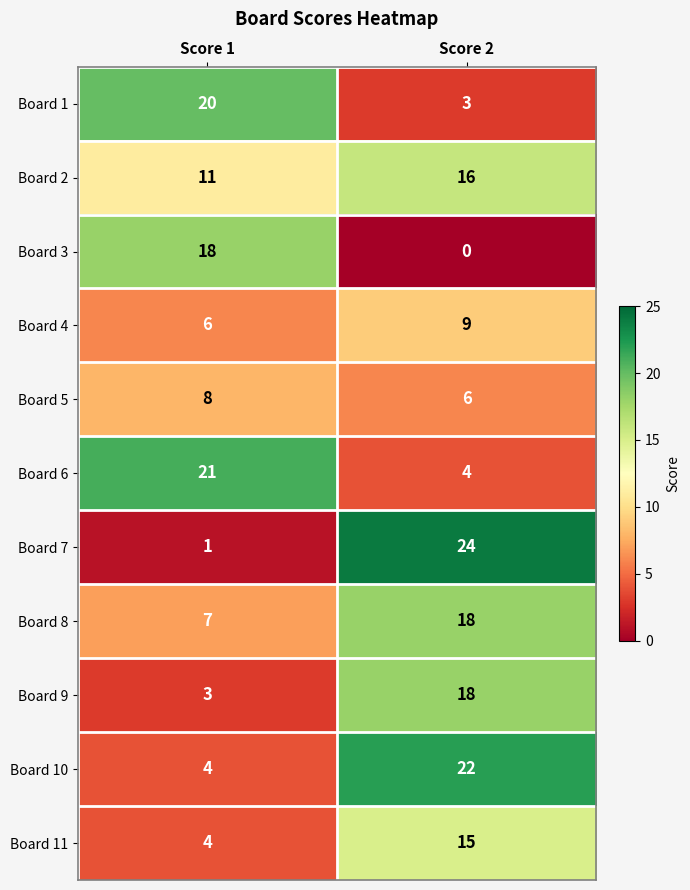

What is the total value across all series at Score 1?

103